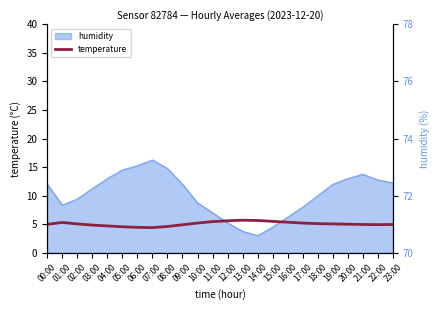

List the labels in order of value, largest first.

13:00, 14:00, 12:00, 15:00, 11:00, 16:00, 01:00, 10:00, 17:00, 18:00, 02:00, 19:00, 20:00, 00:00, 21:00, 23:00, 22:00, 09:00, 03:00, 04:00, 08:00, 05:00, 06:00, 07:00